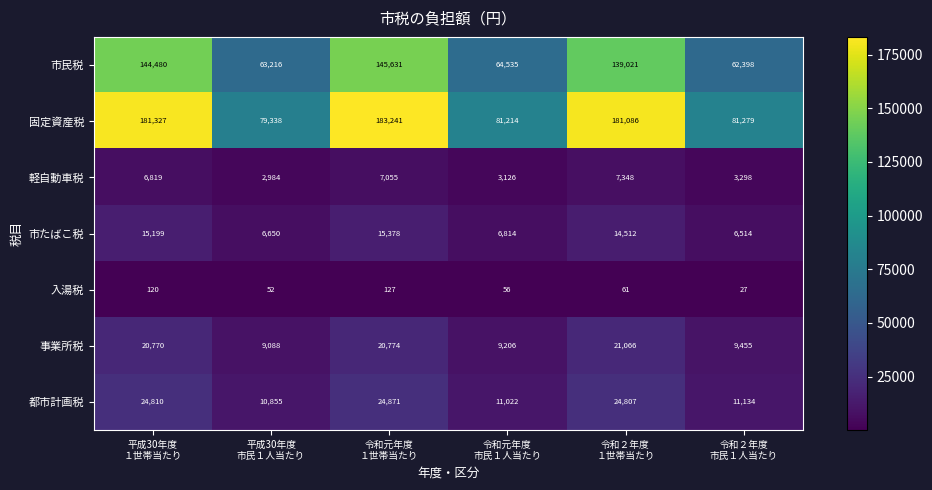

What is the difference between the maximum and minimum values in the 固定資産税 series?

103903